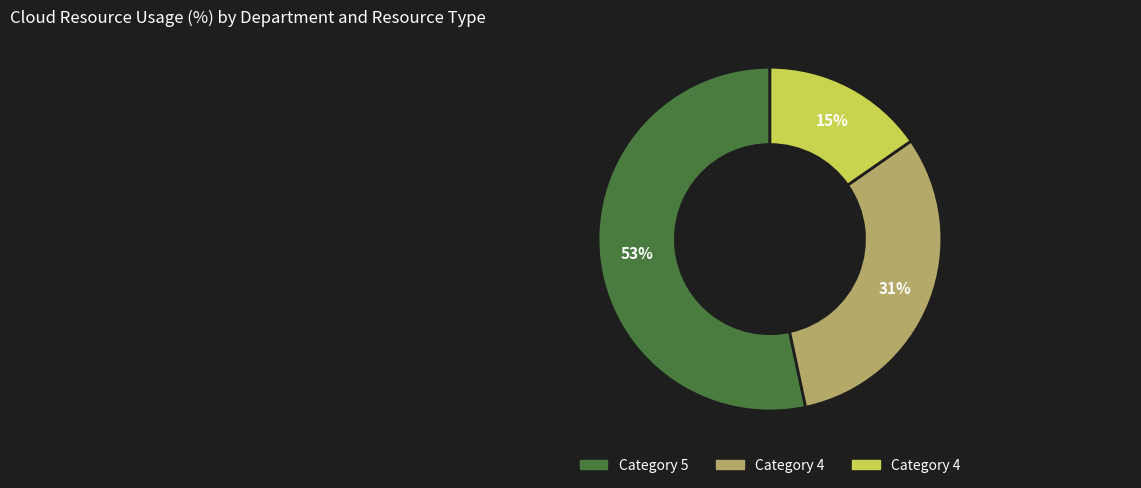

To the nearest percent, what is the average slice percentage?

33%